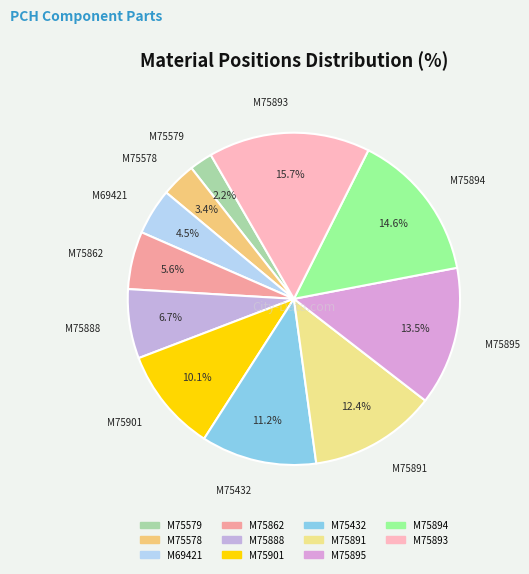

To the nearest percent, what percentage of the pie is M75894?

15%